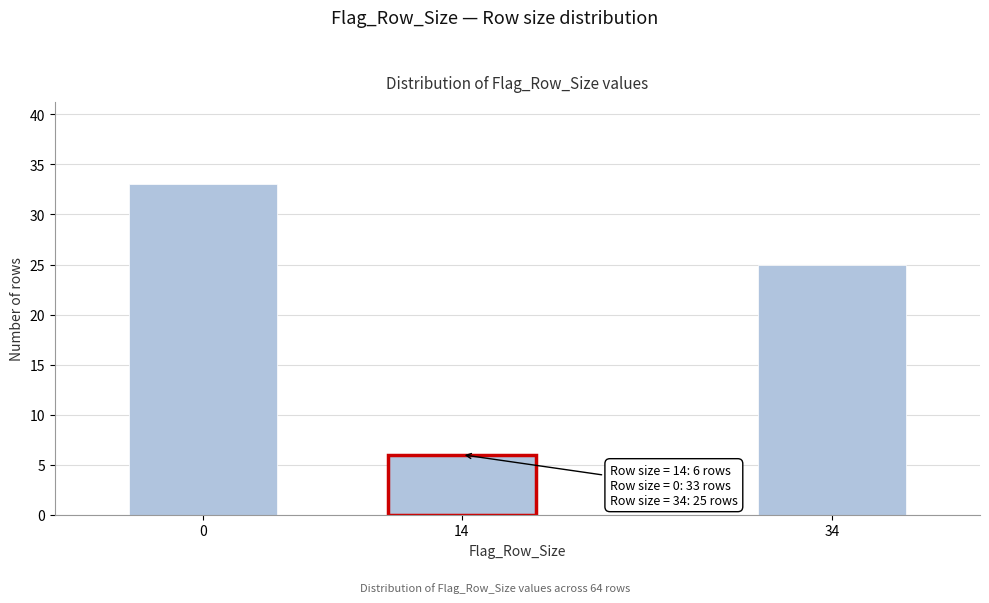

Reading right to left, extract all data points from this chart.

25	6	33